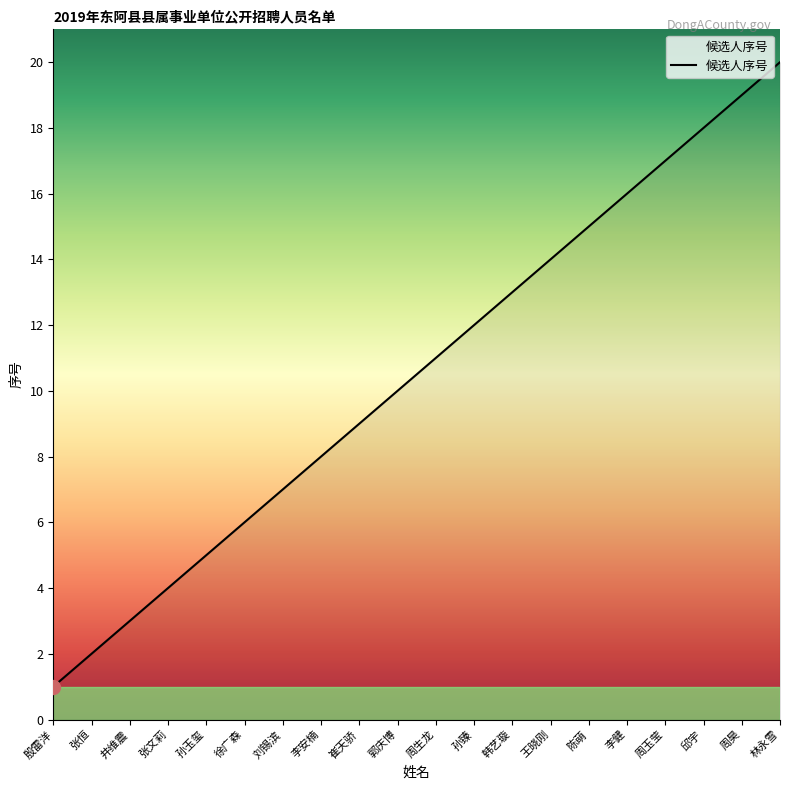

Is it true that the value at 张文莉 is 7?

False